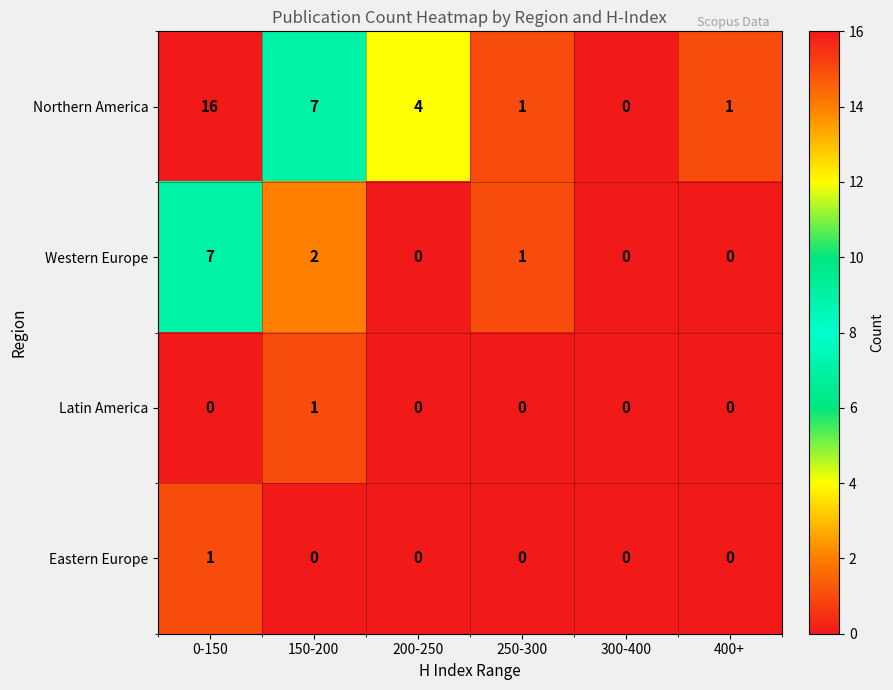

Reading right to left, transcribe all the data shown in this chart.

Northern America: 400+=1	300-400=0	250-300=1	200-250=4	150-200=7	0-150=16
Western Europe: 400+=0	300-400=0	250-300=1	200-250=0	150-200=2	0-150=7
Latin America: 400+=0	300-400=0	250-300=0	200-250=0	150-200=1	0-150=0
Eastern Europe: 400+=0	300-400=0	250-300=0	200-250=0	150-200=0	0-150=1